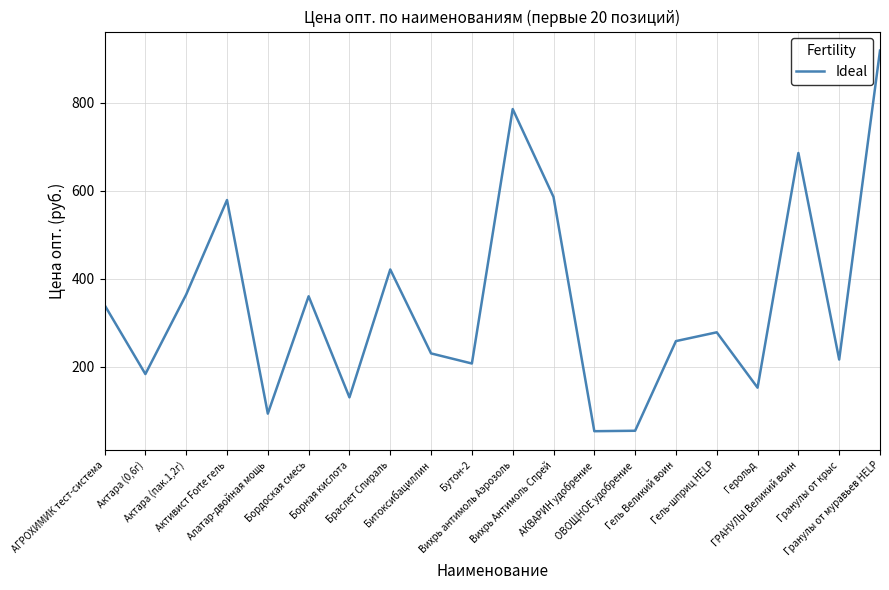

What is the average value?

345